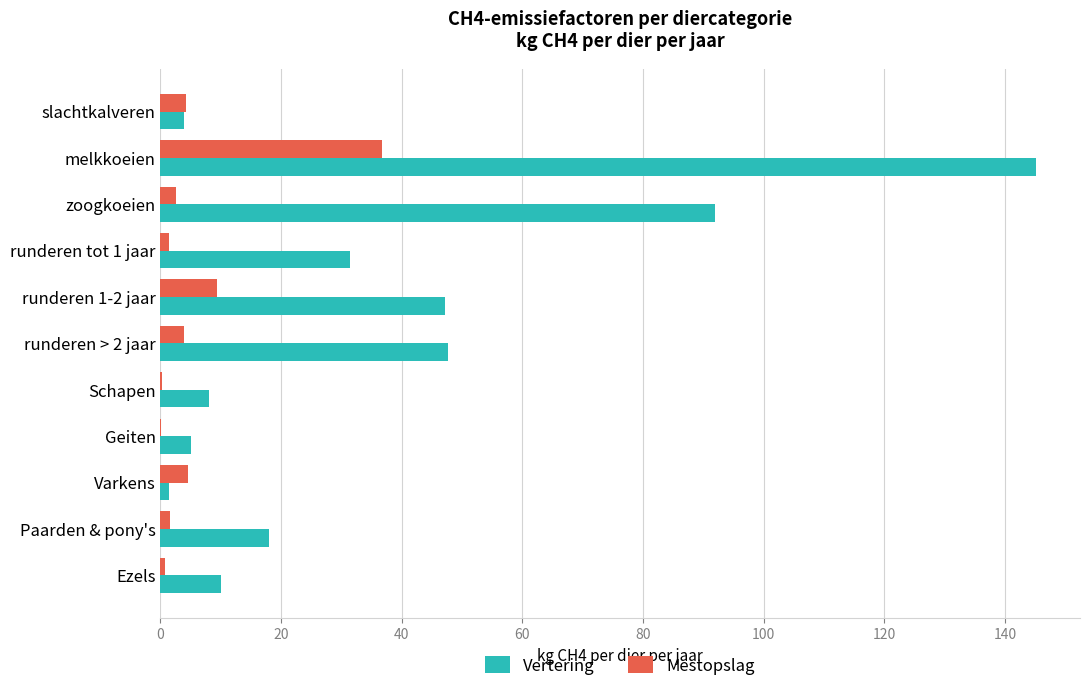

At which label is Mestopslag closest to 18?

runderen 1-2 jaar